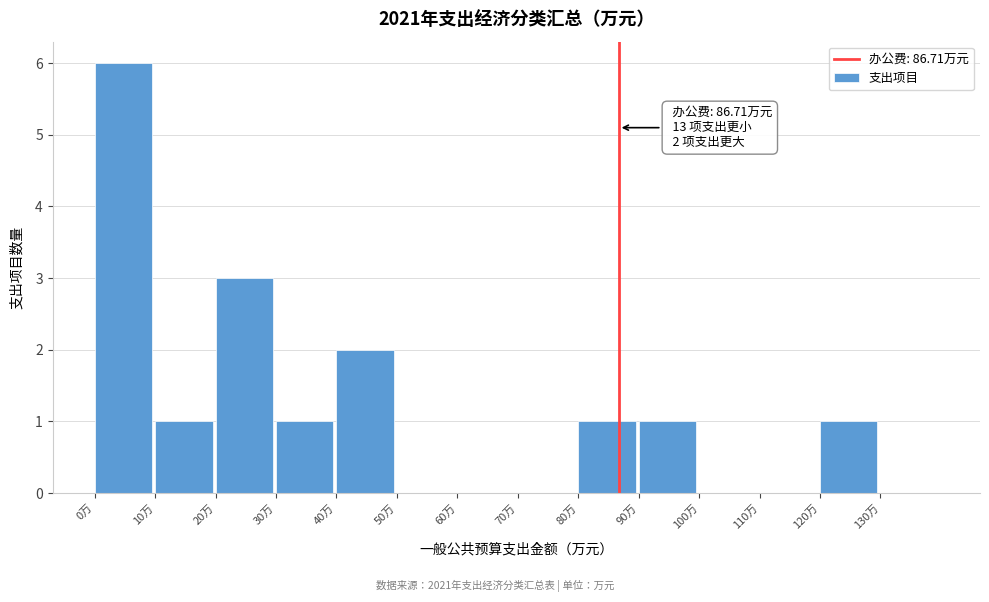

Over which range of the x-axis is the bar tallest?

0 to 10